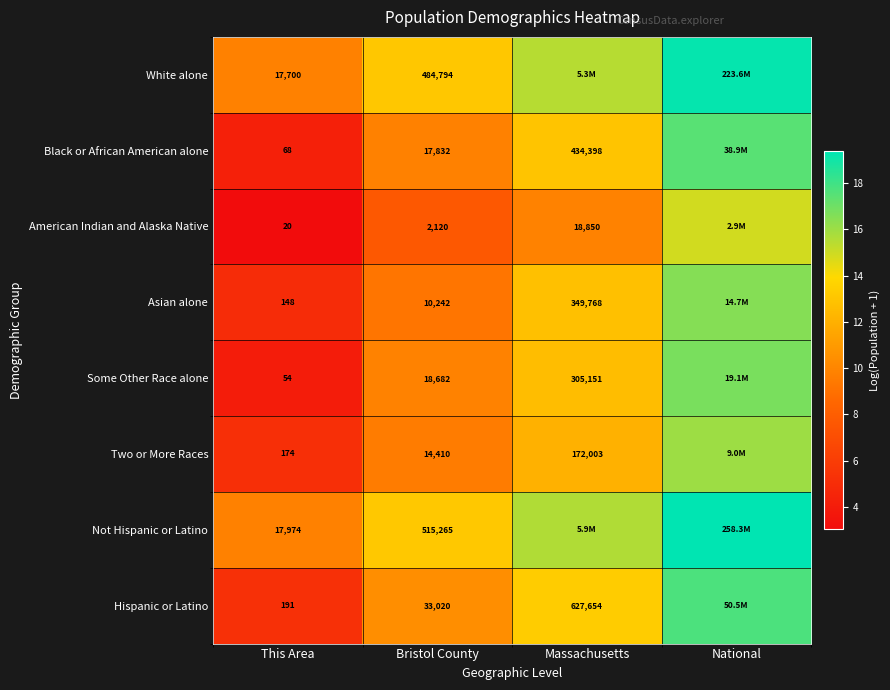

Between This Area and Bristol County, which series saw the biggest shift?

Not Hispanic or Latino